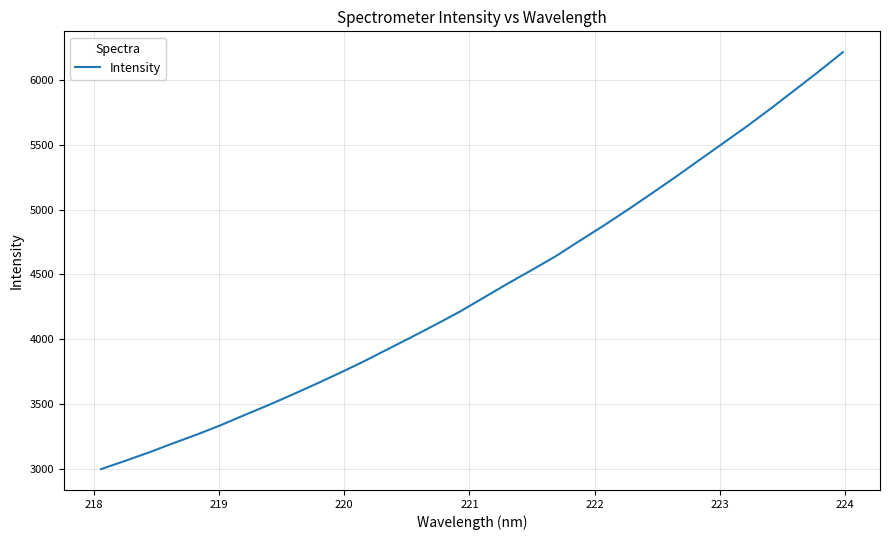

What is the minimum value shown in the chart?

2995.4